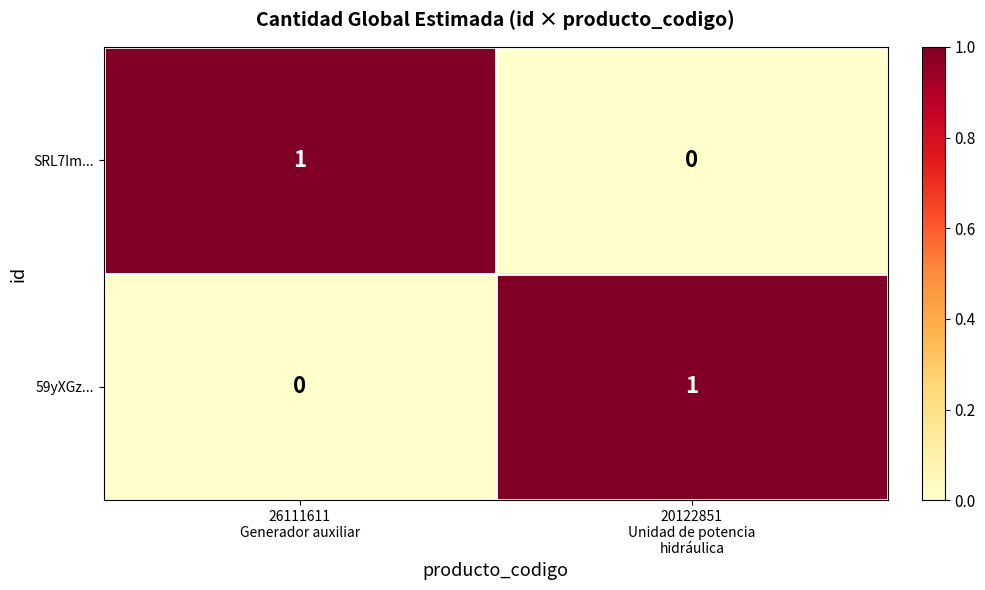

How many values in the SRL7Im... series are below 1?

1